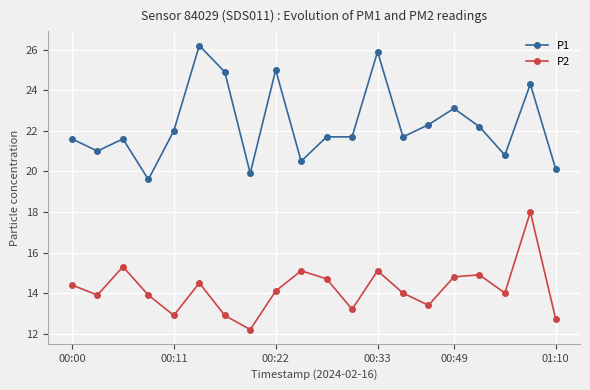

Which series has the largest total across all categories?

P1